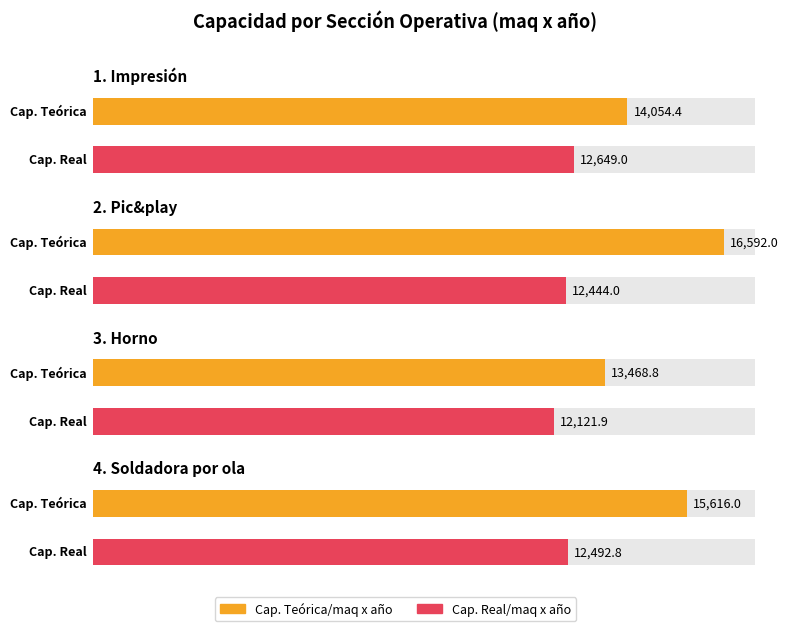

Are the bars grouped side by side (vs. stacked)?

Yes